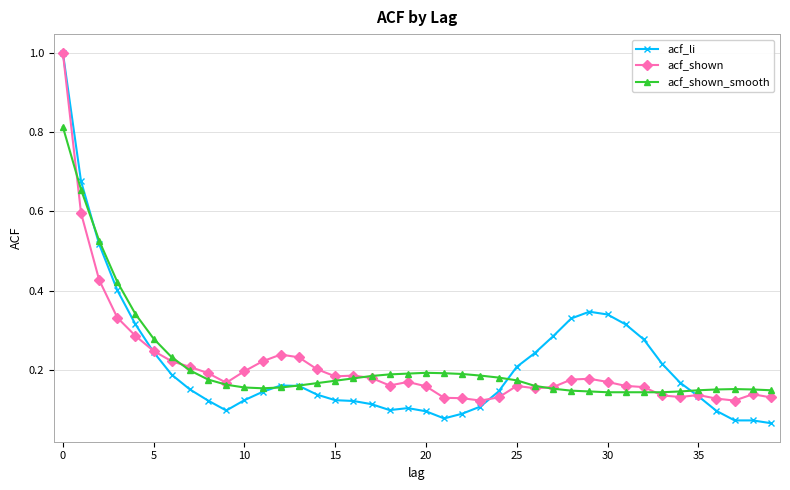

What is the maximum value shown in the chart?

1.0